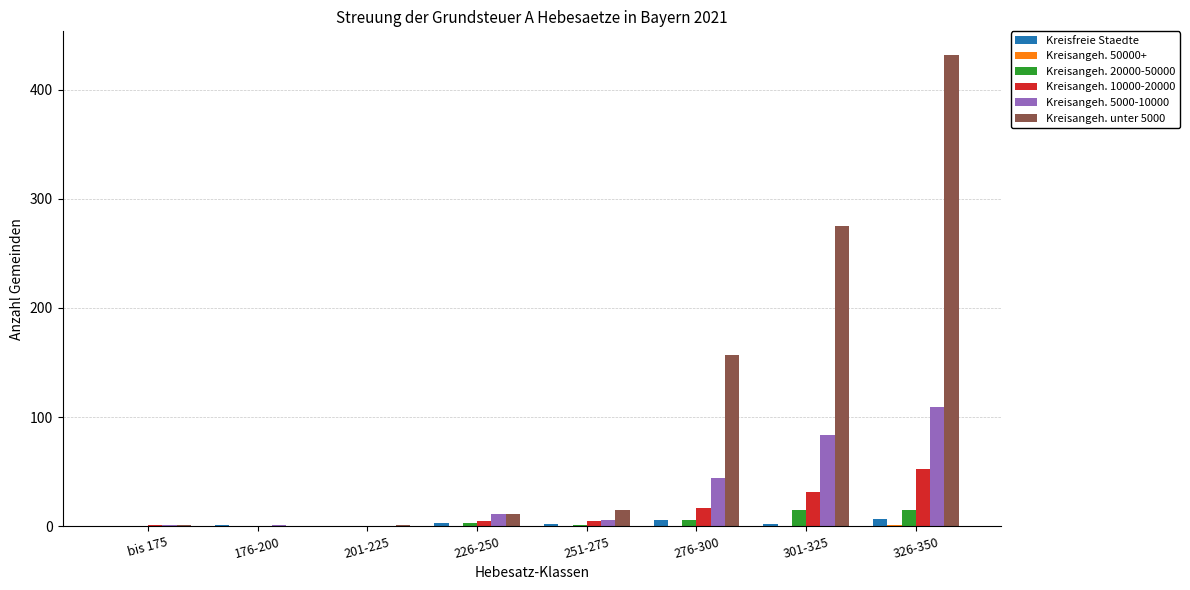

Is it true that Kreisfreie Staedte equals 2 at 251-275?

True